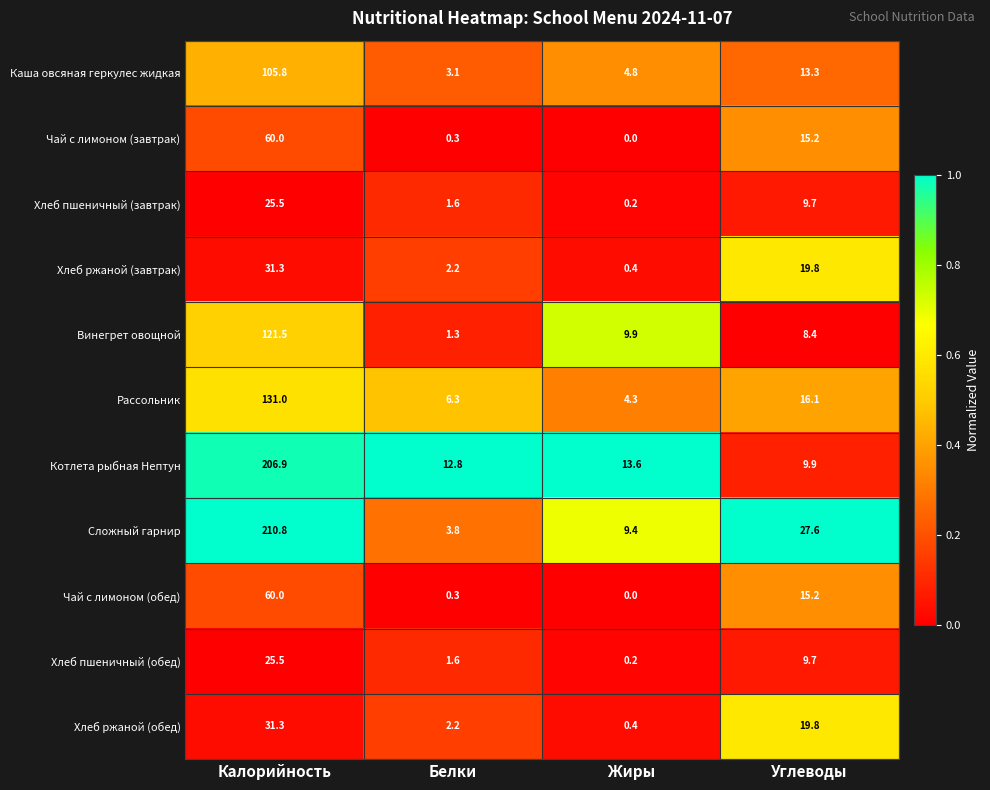

At how many categories does at least one series exceed 0?

4